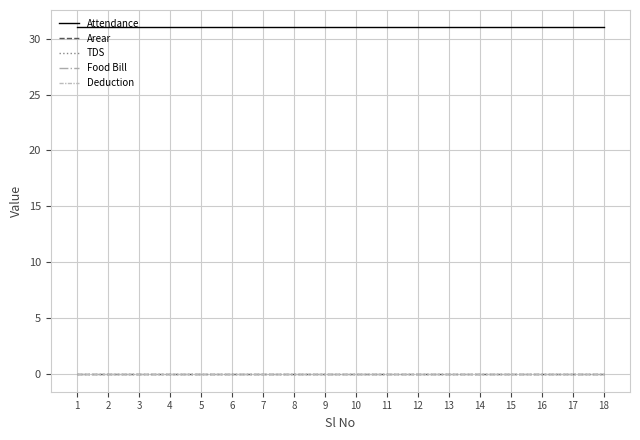

Reading left to right, transcribe all the data shown in this chart.

Attendance: 1=31	2=31	3=31	4=31	5=31	6=31	7=31	8=31	9=31	10=31	11=31	12=31	13=31	14=31	15=31	16=31	17=31	18=31
Arear: 1=0	2=0	3=0	4=0	5=0	6=0	7=0	8=0	9=0	10=0	11=0	12=0	13=0	14=0	15=0	16=0	17=0	18=0
TDS: 1=0	2=0	3=0	4=0	5=0	6=0	7=0	8=0	9=0	10=0	11=0	12=0	13=0	14=0	15=0	16=0	17=0	18=0
Food Bill: 1=0	2=0	3=0	4=0	5=0	6=0	7=0	8=0	9=0	10=0	11=0	12=0	13=0	14=0	15=0	16=0	17=0	18=0
Deduction: 1=0	2=0	3=0	4=0	5=0	6=0	7=0	8=0	9=0	10=0	11=0	12=0	13=0	14=0	15=0	16=0	17=0	18=0